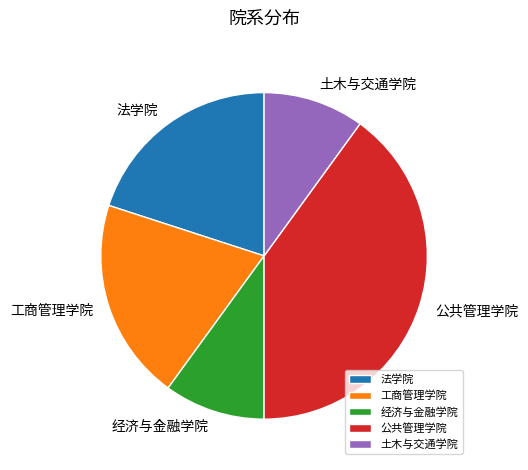

Combined, do 土木与交通学院 and 工商管理学院 account for over 50%?

No